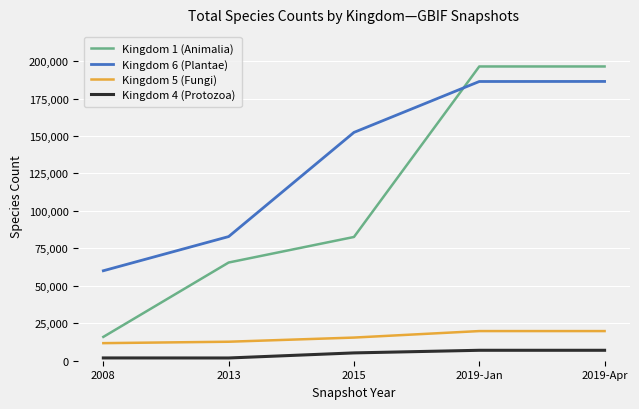

Is the value of Kingdom 1 (Animalia) at 2019-Apr greater than the value of Kingdom 6 (Plantae) at 2019-Apr?

Yes